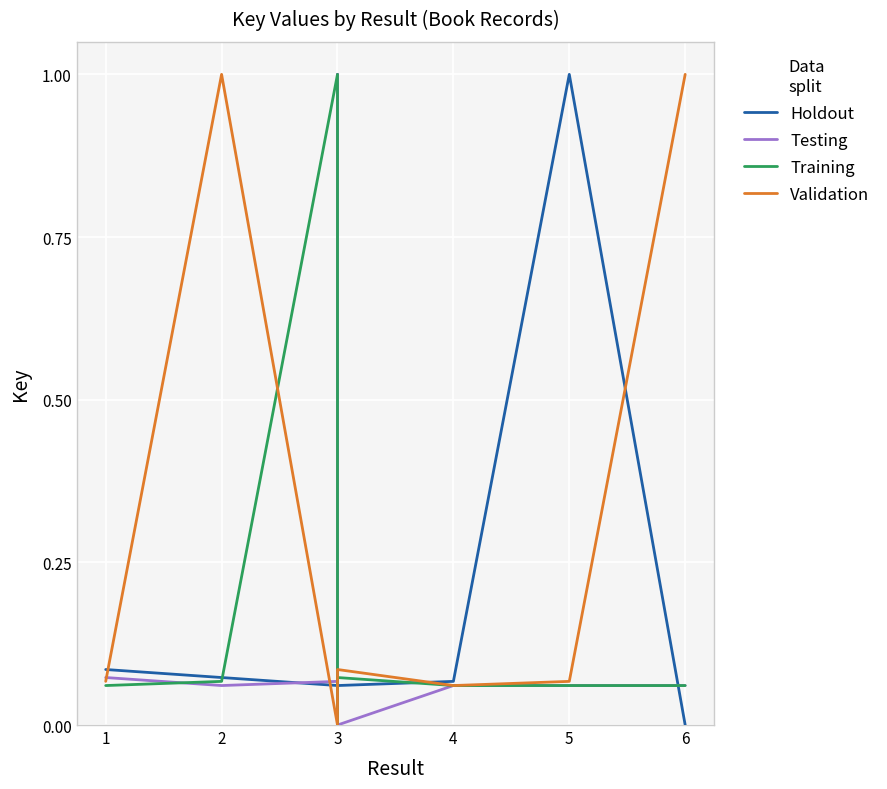

Is this an area chart (filled region under the line)?

No